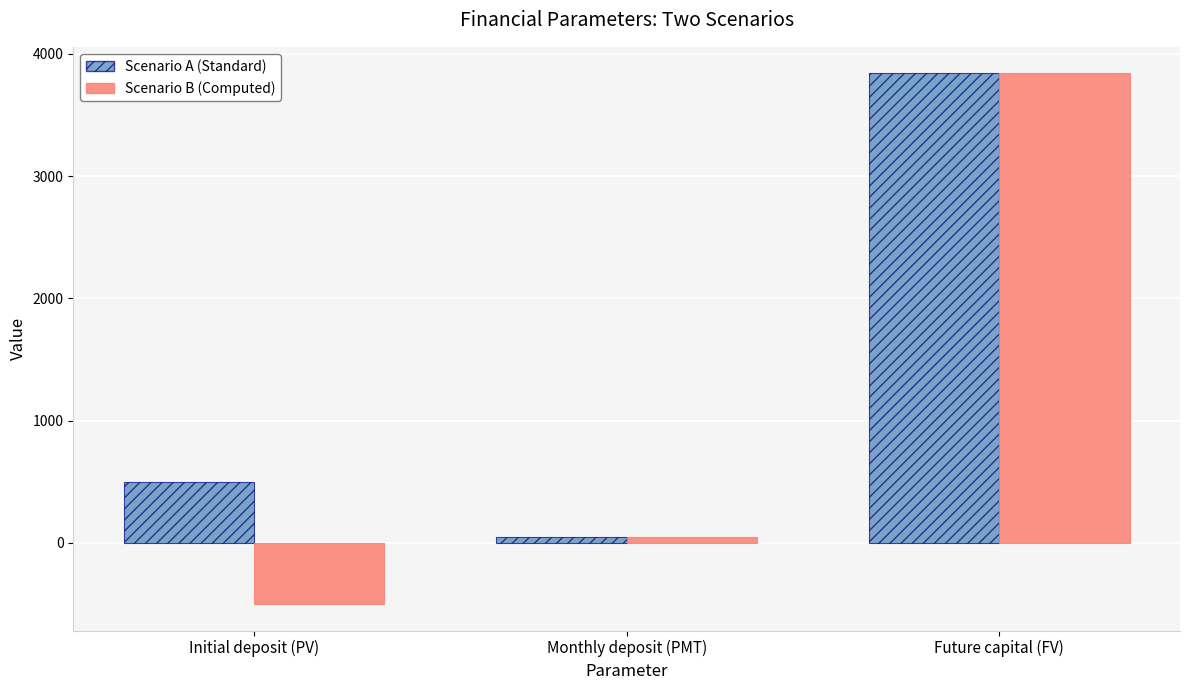

Is the value of Scenario A (Standard) at Initial deposit (PV) greater than the value of Scenario B (Computed) at Monthly deposit (PMT)?

Yes